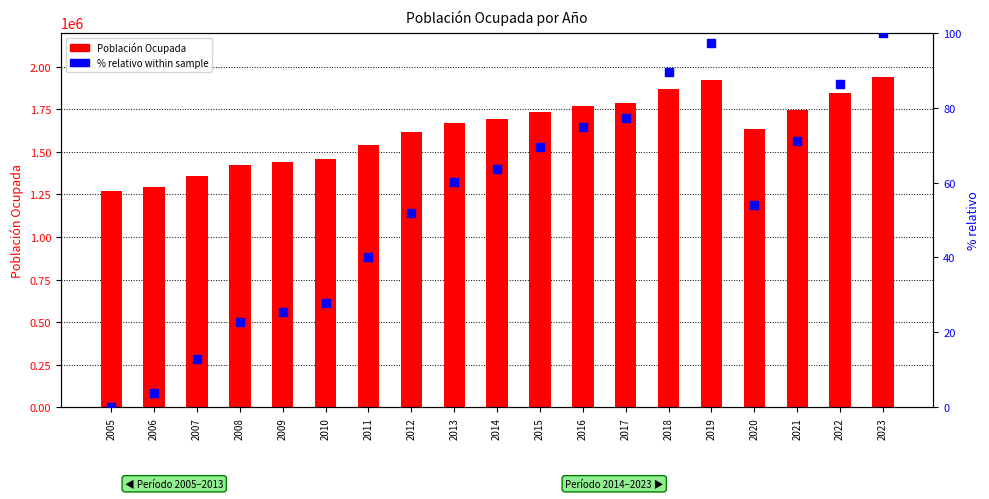

At which category is the sum across all series the highest?

2023